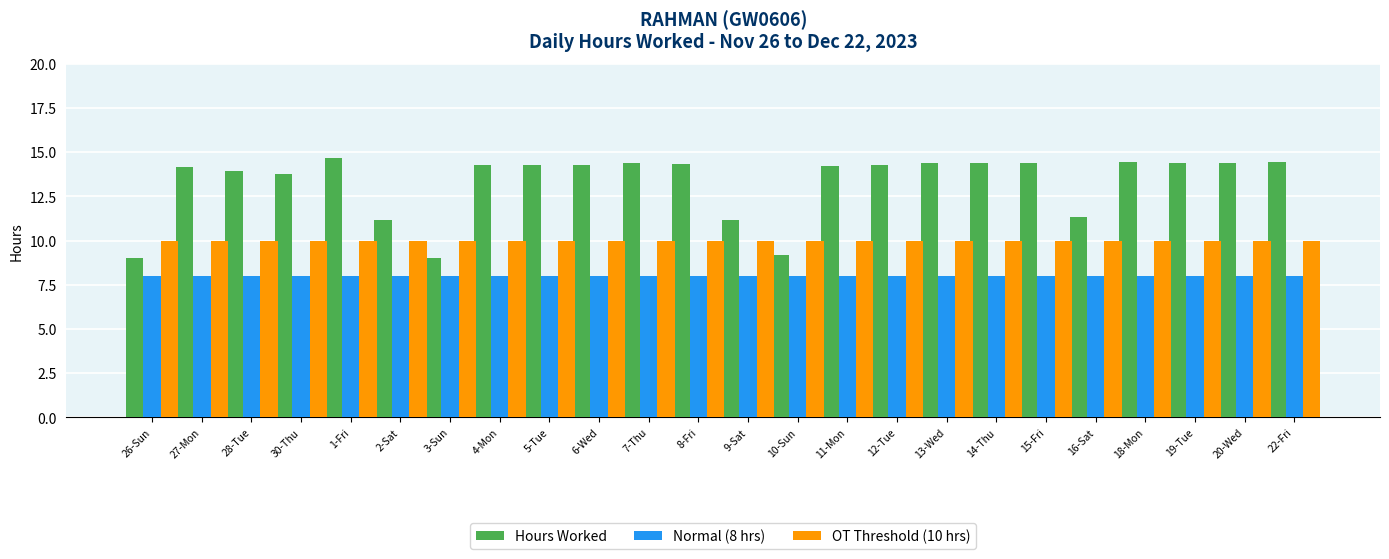

How many bars are there in each group?

3